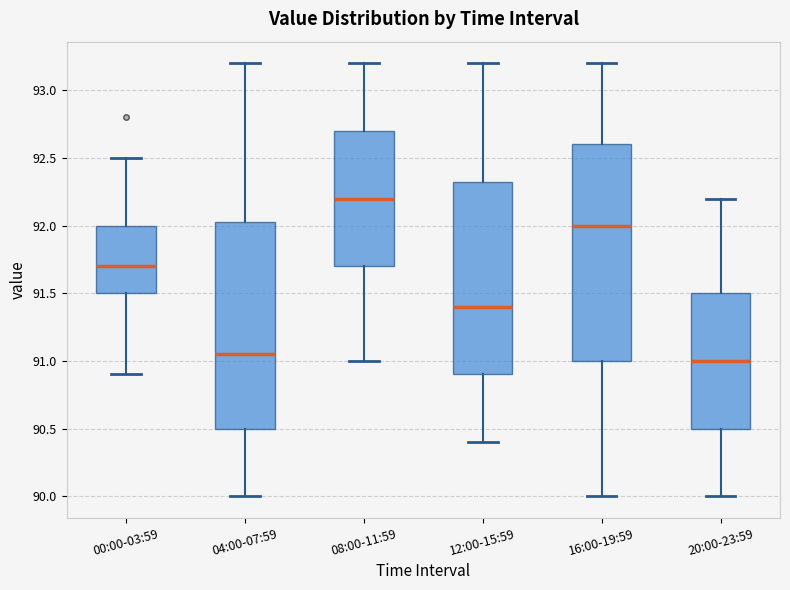

Comparing the boxes themselves (not the whiskers), which one is the tallest?

16:00-19:59